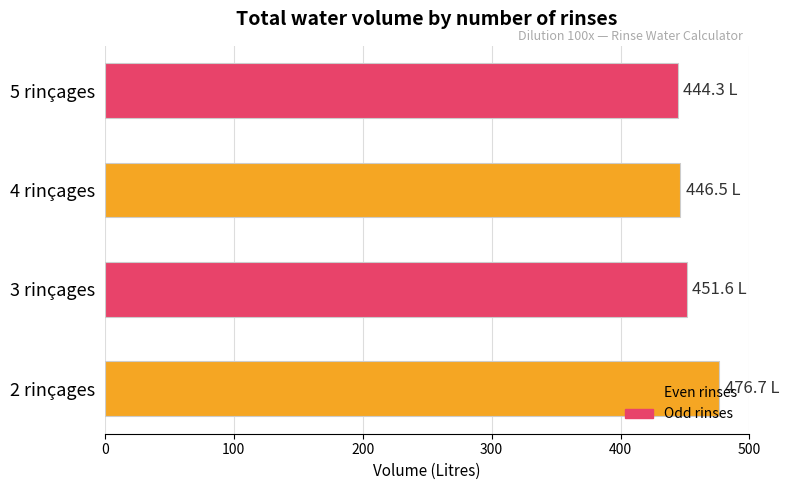

What is the greatest value displayed?

476.7